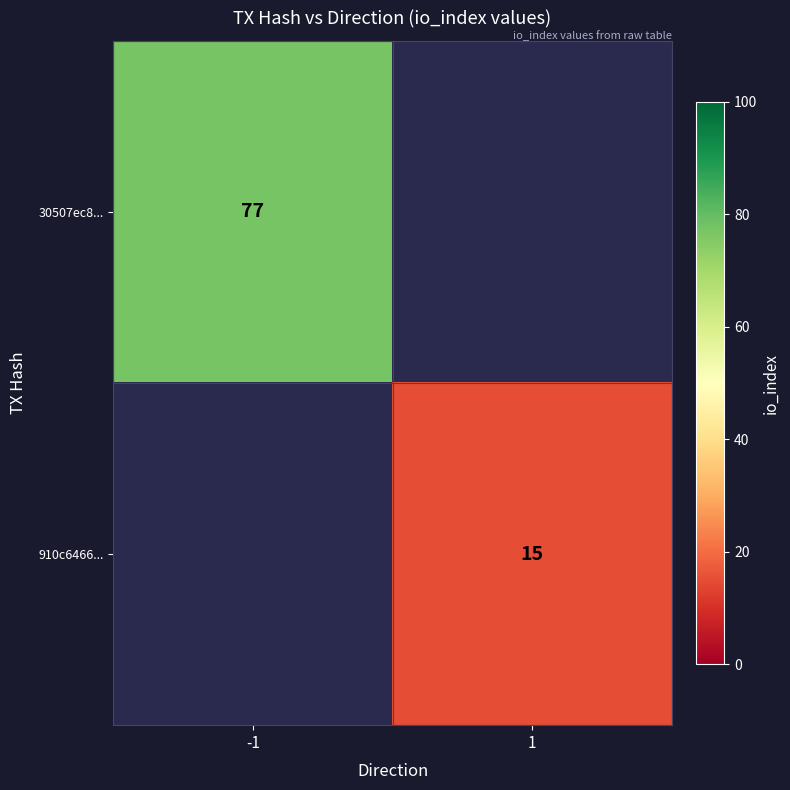

The 910c6466... series shows 24.1 at 1. True or false?

False